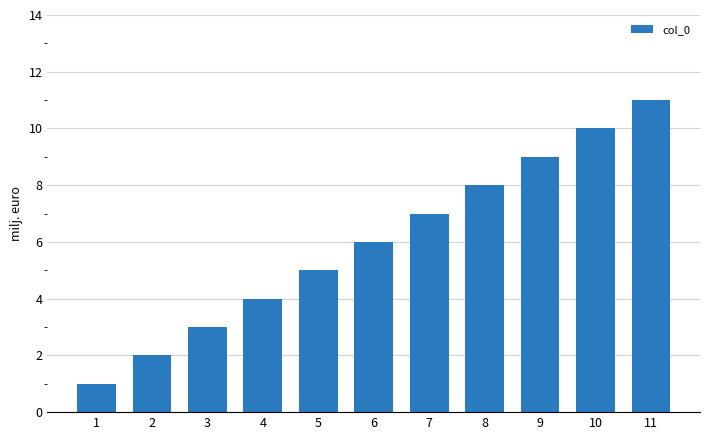

What is the change in value from 6 to 9?

+3